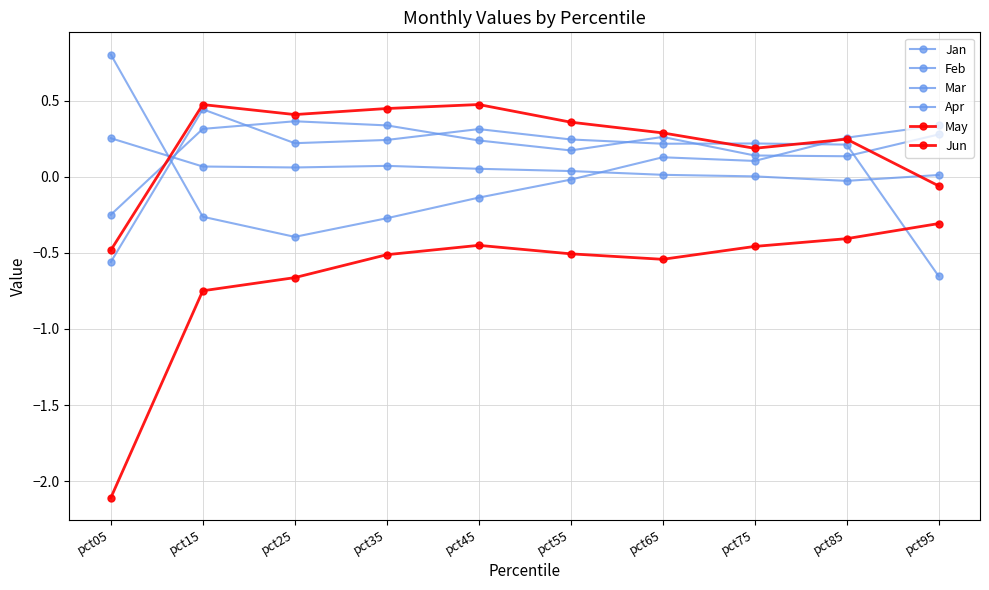

Which series ends up on top after the final intersection of Feb and Apr?

Feb